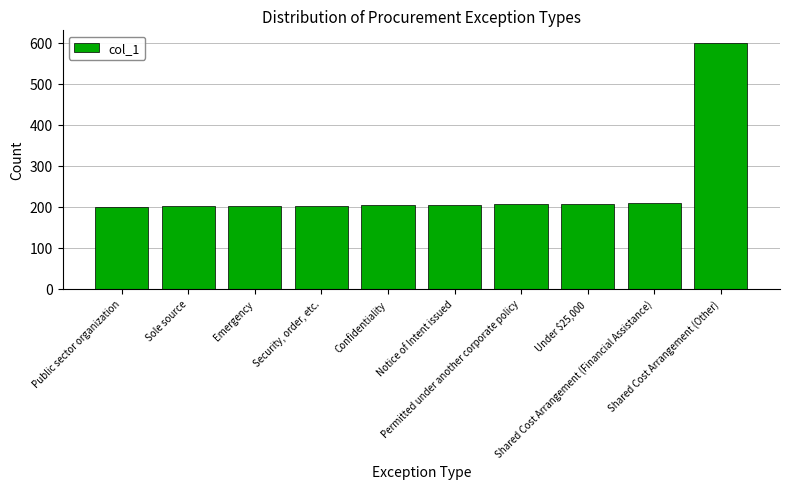

What is the label of the 3rd bar from the right?

Under $25,000